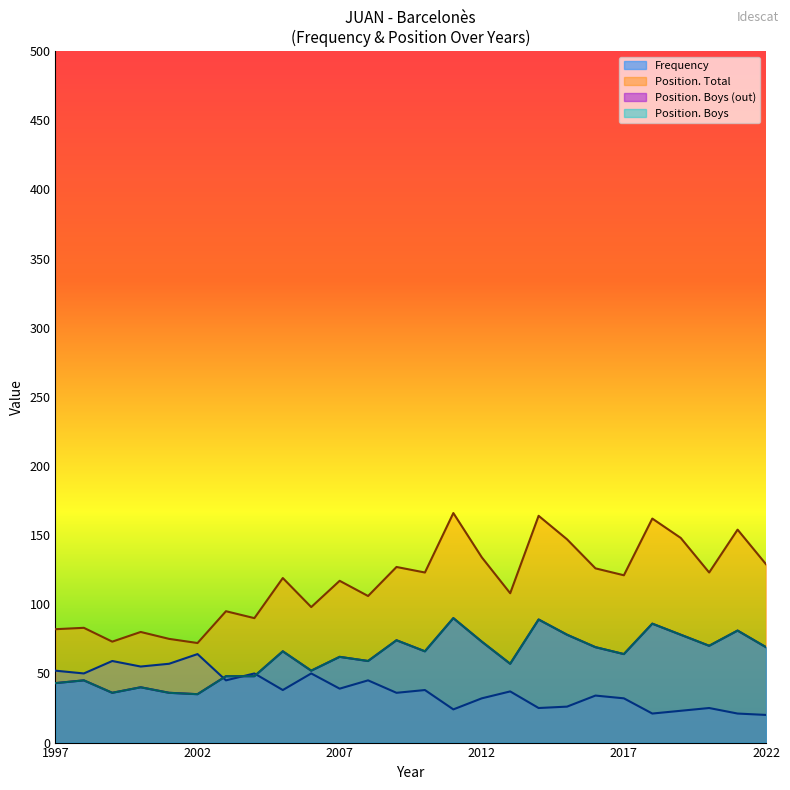

Is it true that Position. Total equals 187 at 2013?

False